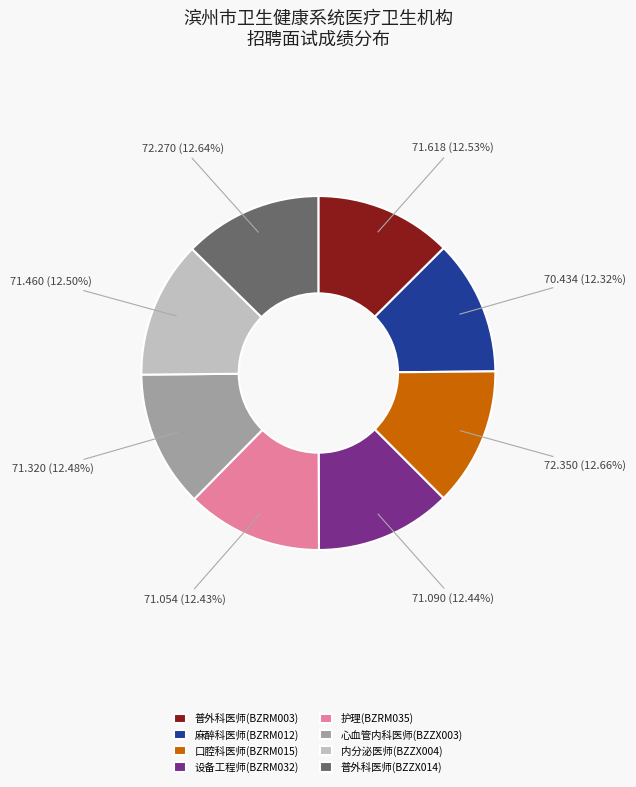

Is there any slice that represents more than half of the pie?

No